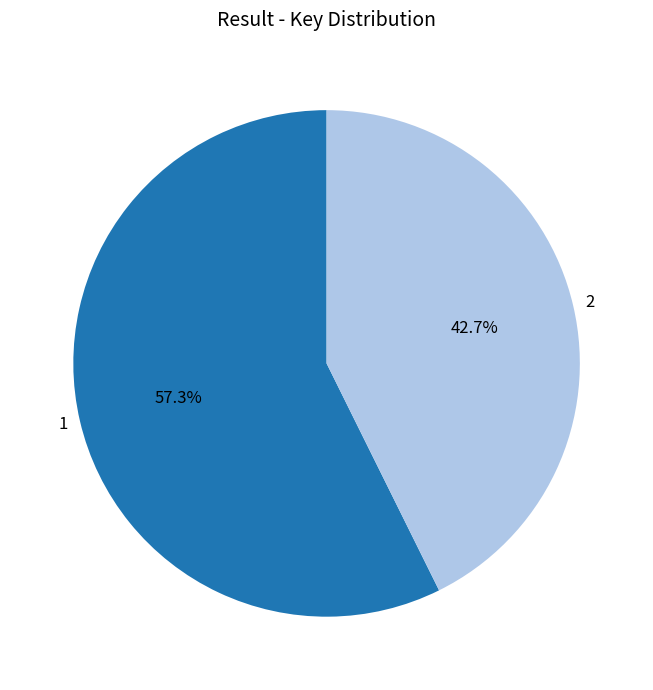

Is it true that 1 is 43% of the pie?

False